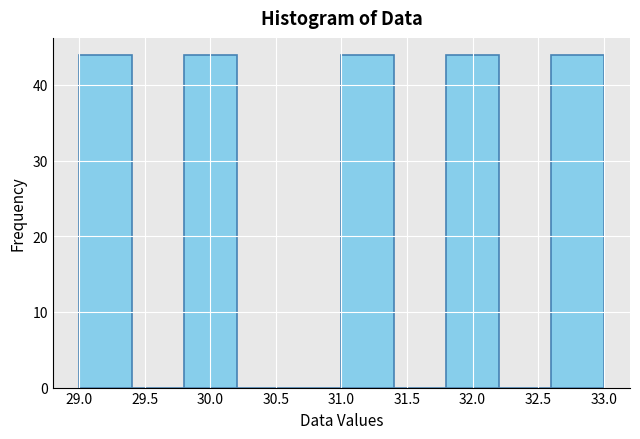

Reading left to right, list every bar in this chart as the range it spans on the x-axis followed by its height. The values are not printed on the chart, so give them approximately, as read against the axis.

29.0 to 29.4: 44
29.4 to 29.8: 0
29.8 to 30.2: 44
30.2 to 30.6: 0
30.6 to 31.0: 0
31.0 to 31.4: 44
31.4 to 31.8: 0
31.8 to 32.2: 44
32.2 to 32.6: 0
32.6 to 33.0: 44